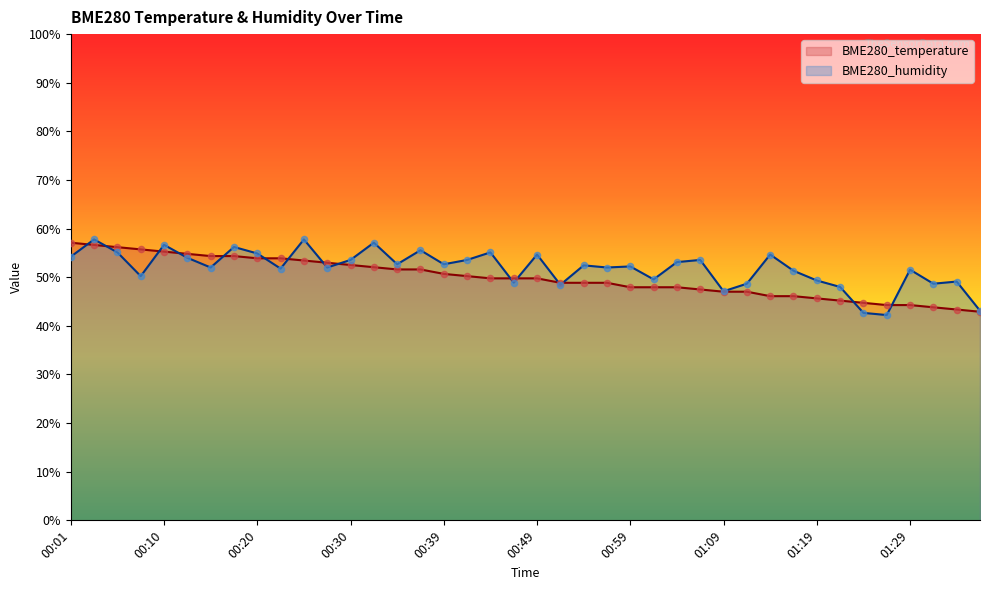

What is the total value across all series at 00:18?

110.6